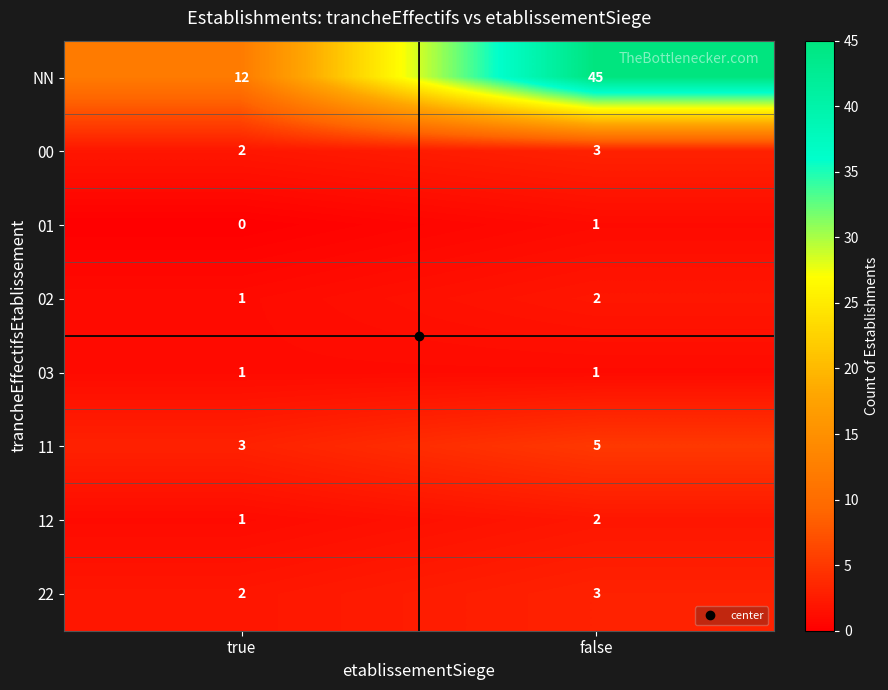

What is the sum of the 12 values at true and false?

3